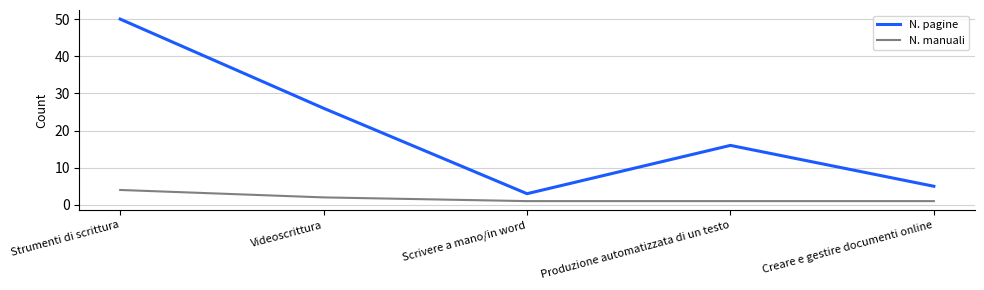

What is the spread (max minus min) of values at Strumenti di scrittura?

46